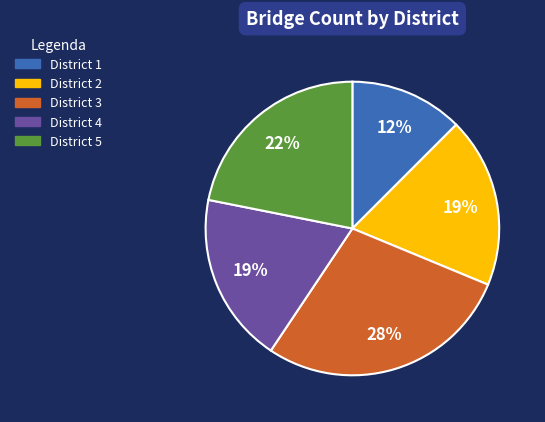

Do District 1 and District 3 together represent more than half of the pie?

No